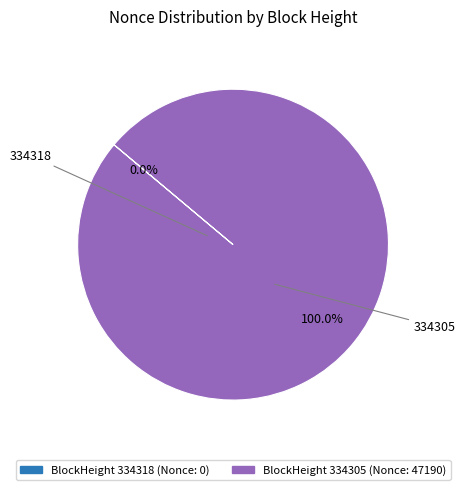

To the nearest percent, what is the difference between the largest and smallest slice percentages?

100%